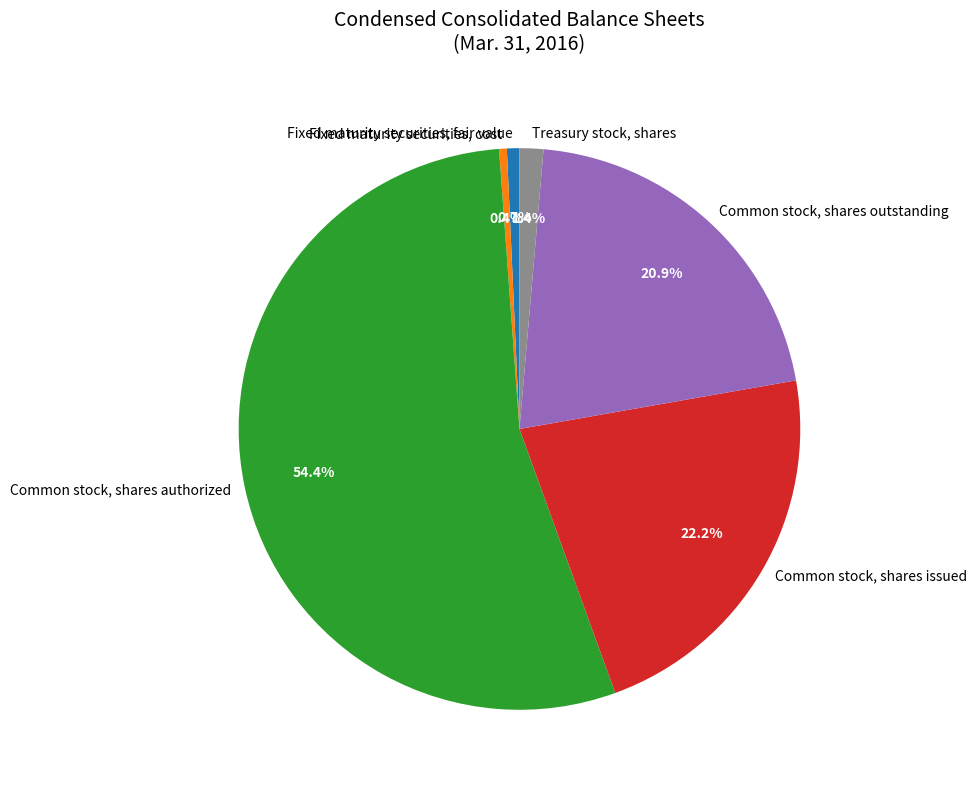

Which has a higher value, Common stock, shares authorized or Common stock, shares outstanding?

Common stock, shares authorized